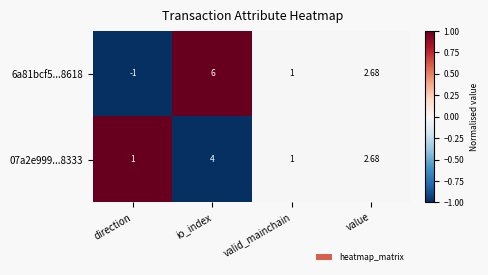

Which category has the highest value across all series?

io_index